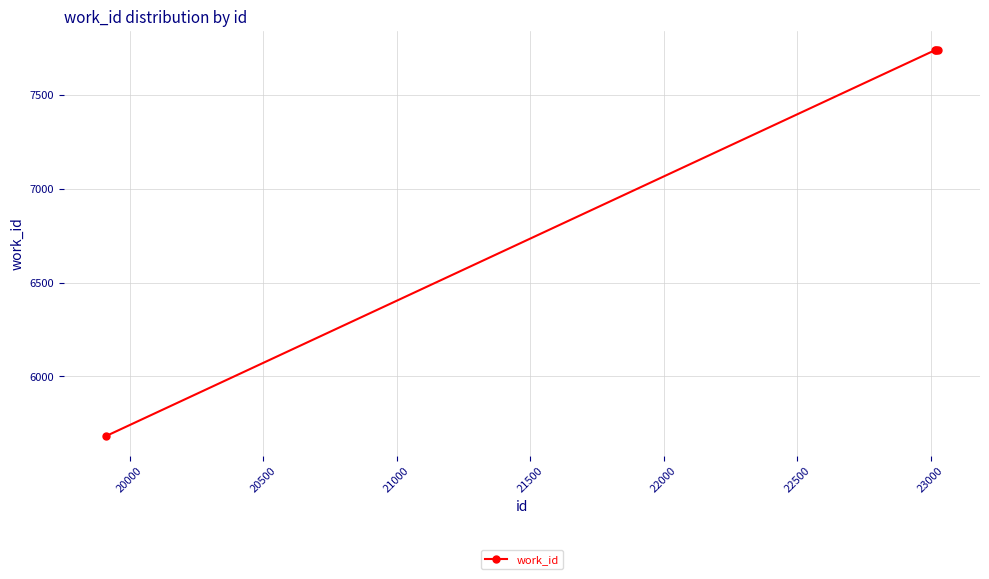

What is the greatest value displayed?

7739